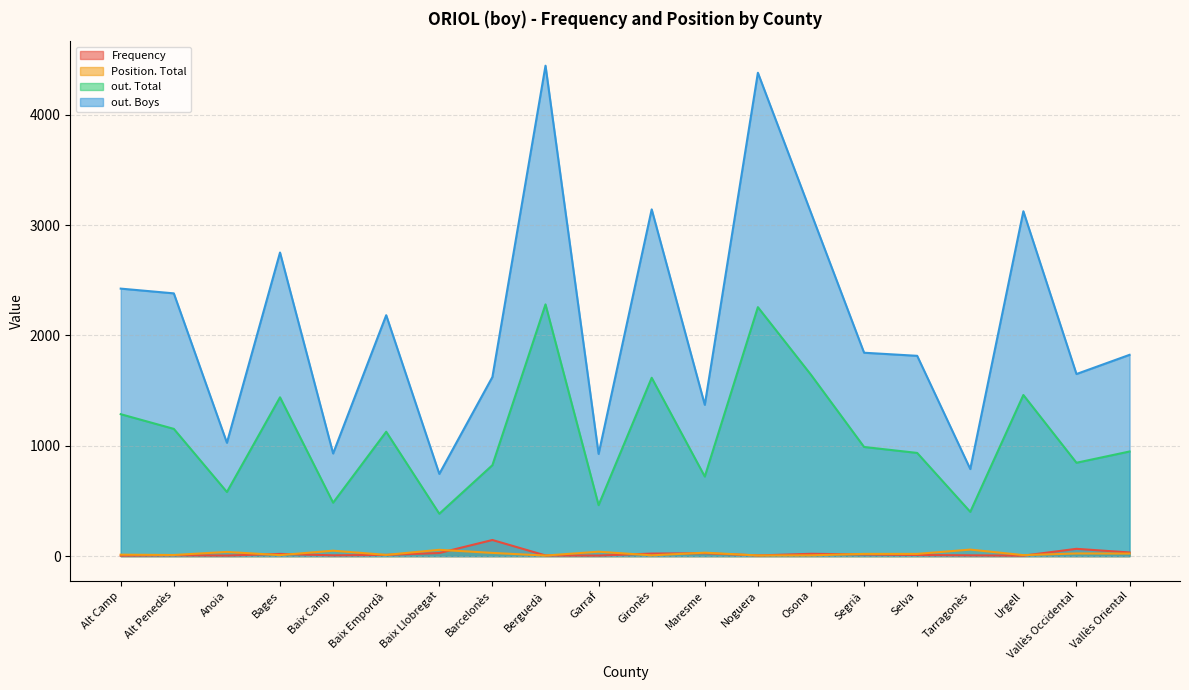

Where does the out. Total series first go above 989?

Alt Camp